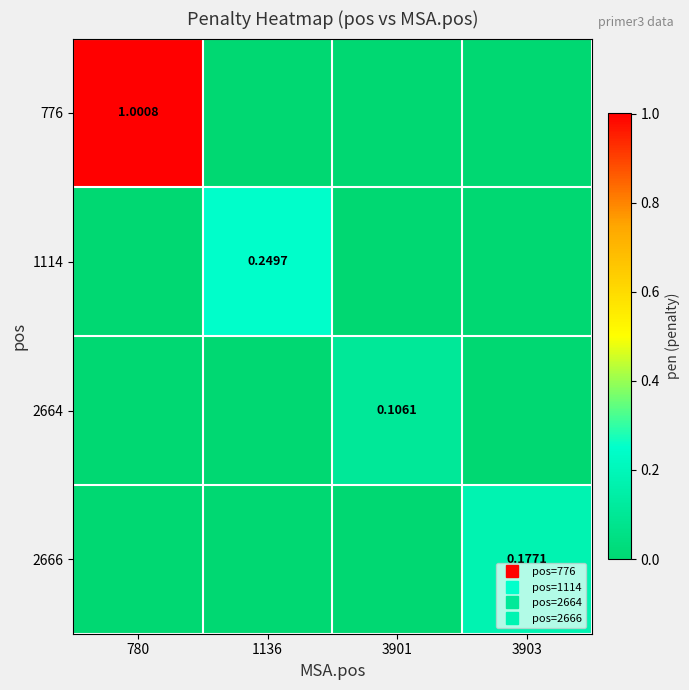

How many data points in 1114 are above 0?

1